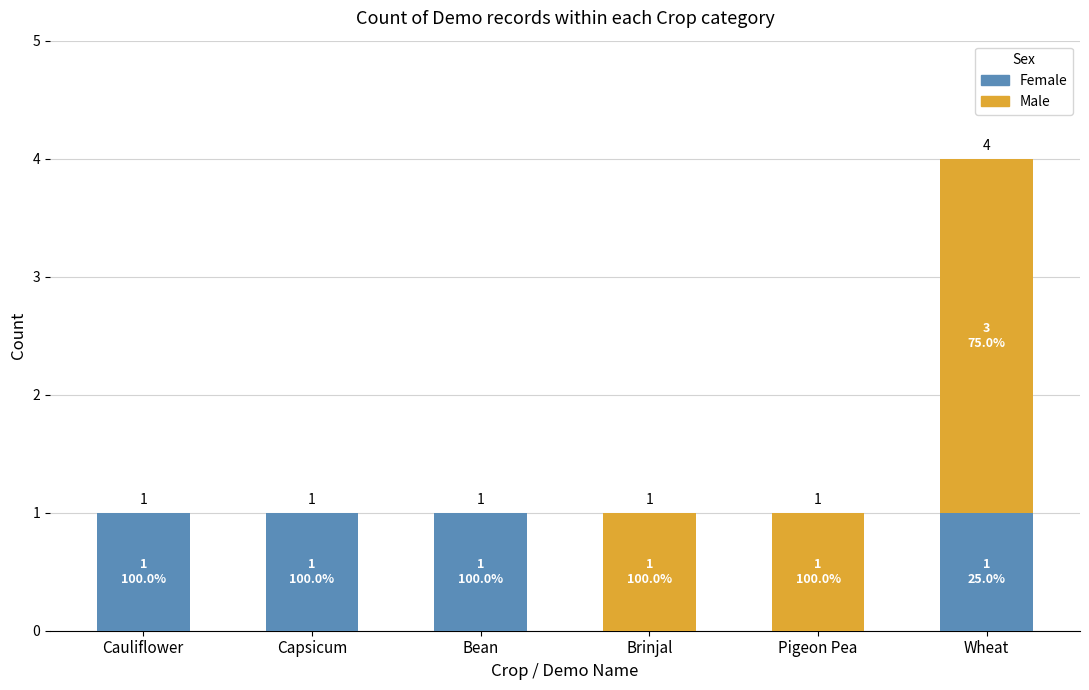

What is the total value across all series at Pigeon Pea?

1